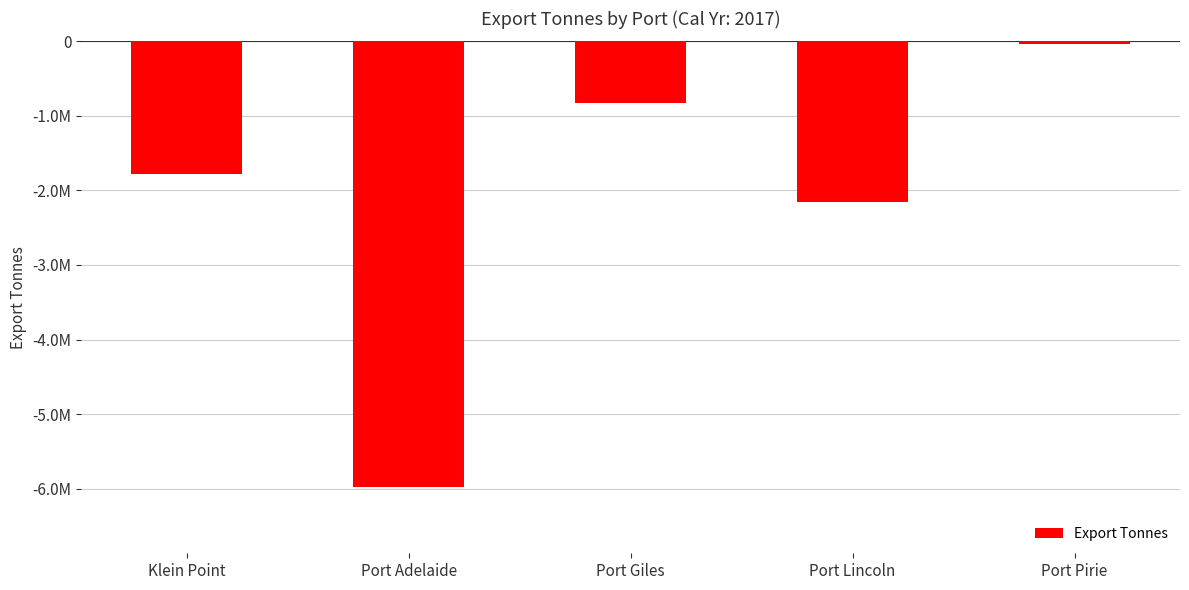

Are the bars horizontal?

No